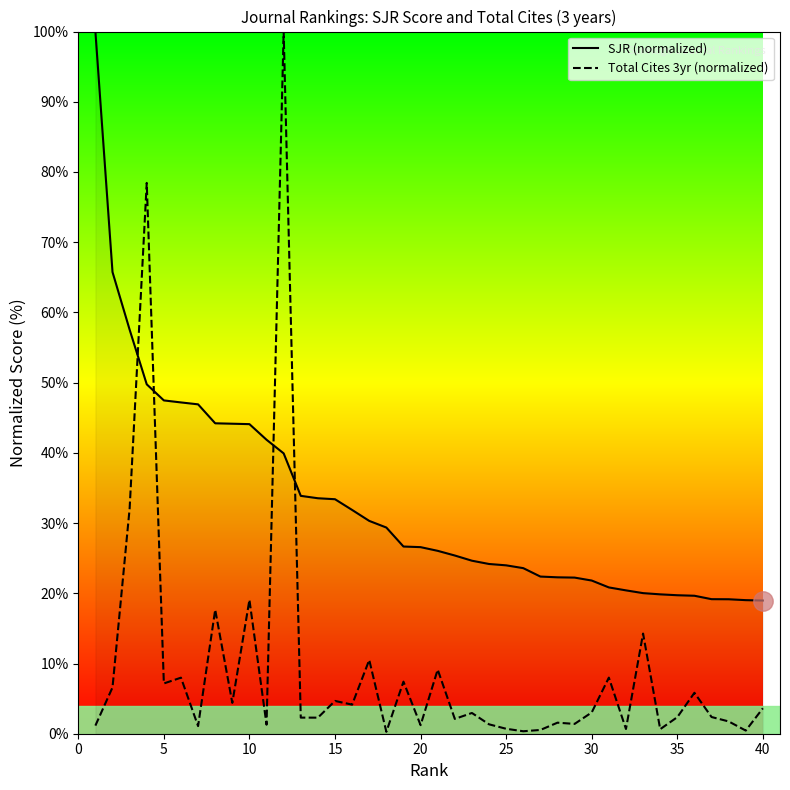

Which series ends up on top after the final intersection of Total Cites 3yr (normalized) and SJR (normalized)?

SJR (normalized)